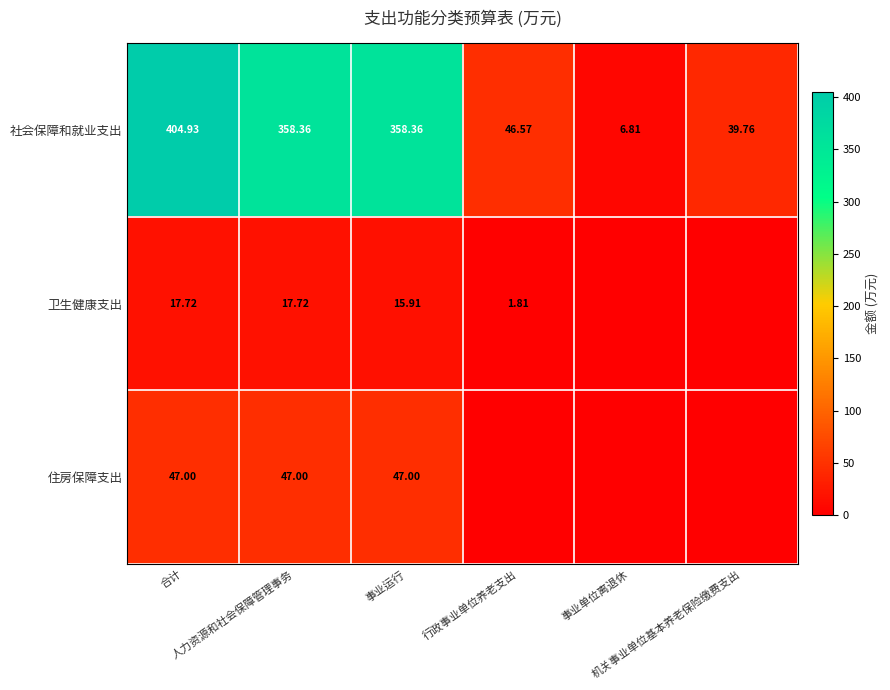

How many values in the 社会保障和就业支出 series exceed 358?

3